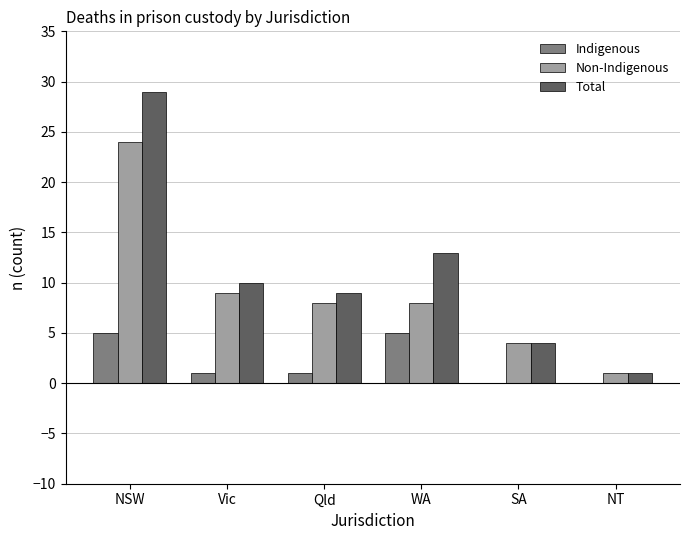

Reading left to right, transcribe all the data shown in this chart.

Indigenous: 5	1	1	5	0	0
Non-Indigenous: 24	9	8	8	4	1
Total: 29	10	9	13	4	1